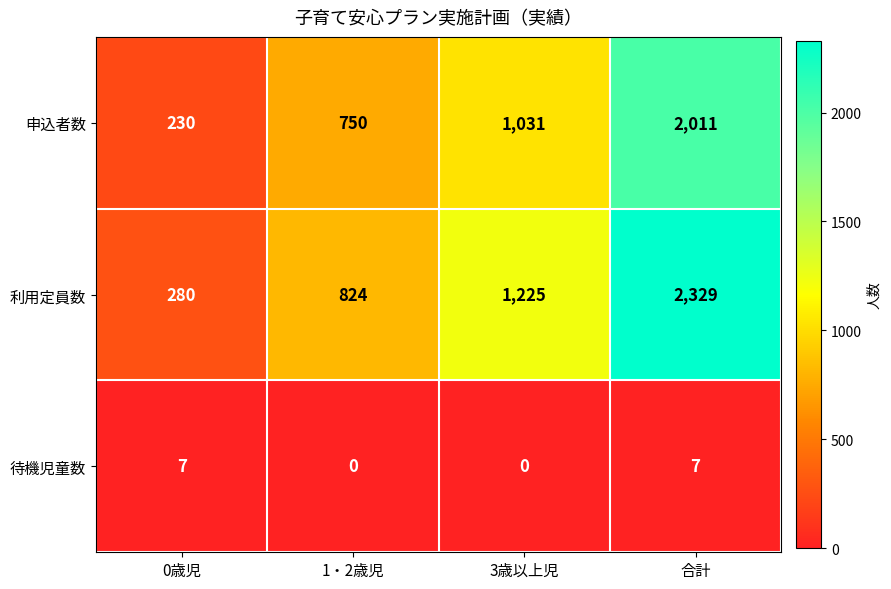

List the series in order of their peak value, highest first.

利用定員数, 申込者数, 待機児童数